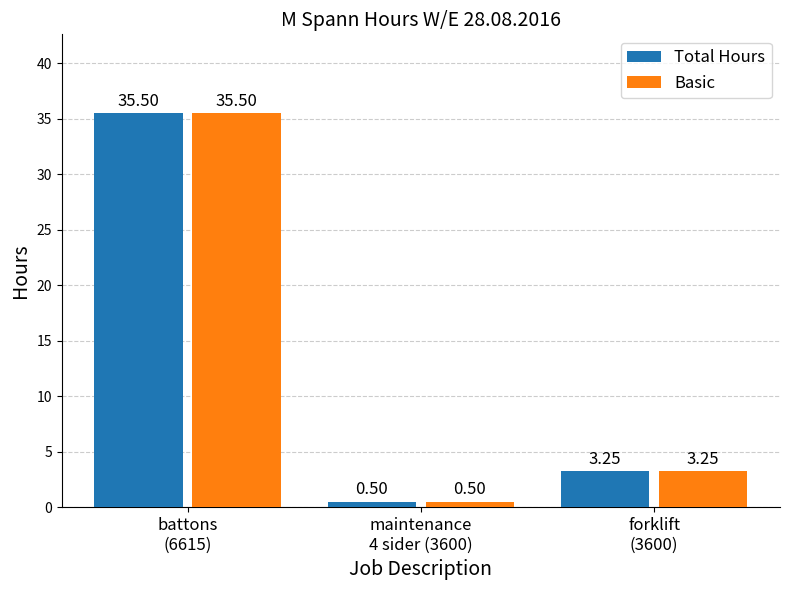

What is the sum of the Total Hours values at forklift
(3600) and battons
(6615)?

38.8